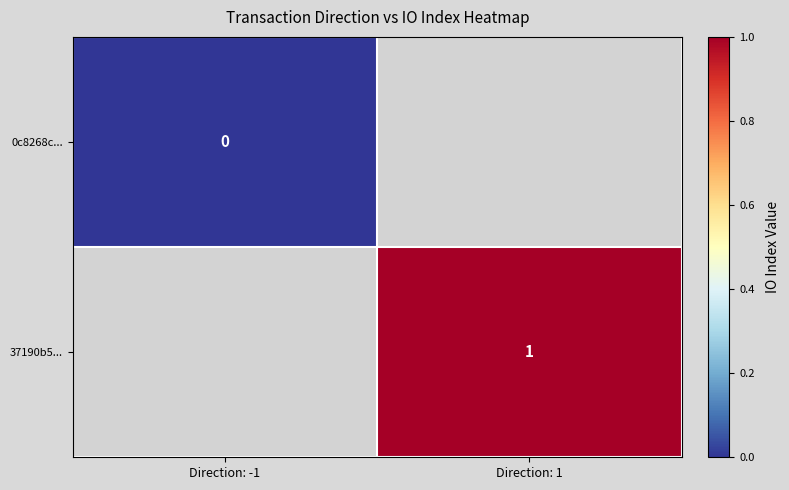

Is the value of 37190b5... at Direction: 1 greater than the value of 0c8268c... at Direction: -1?

Yes